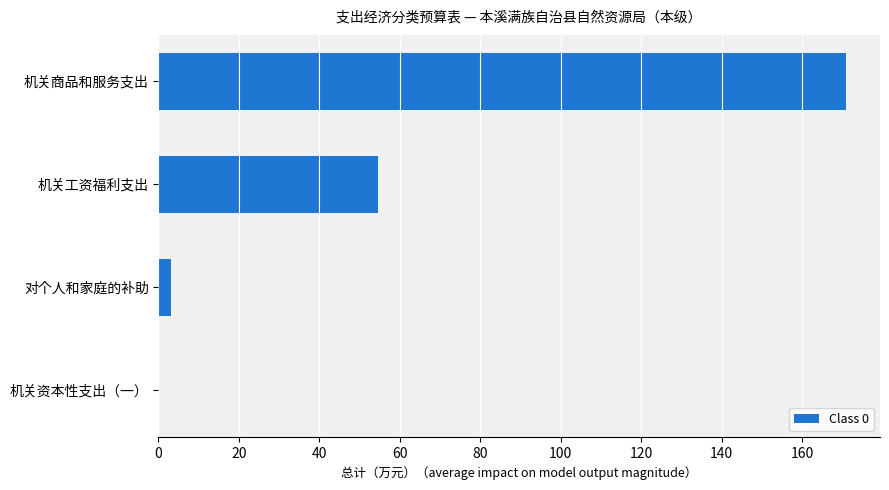

The value at 机关商品和服务支出 is 170.8. True or false?

True